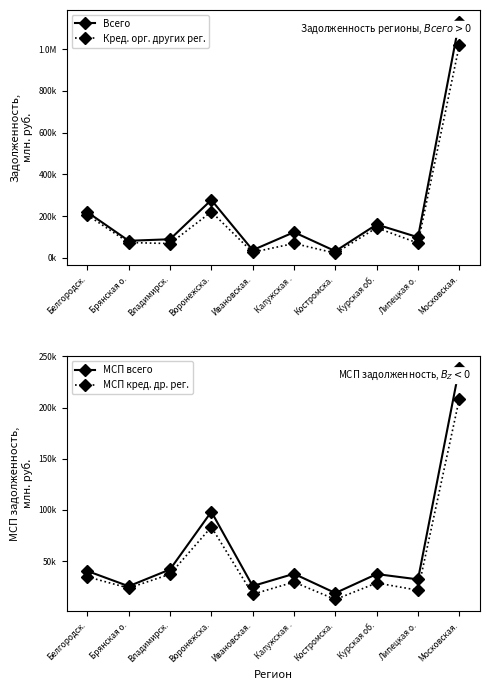

What is the difference between the highest and lowest values at Воронежска.?

194440